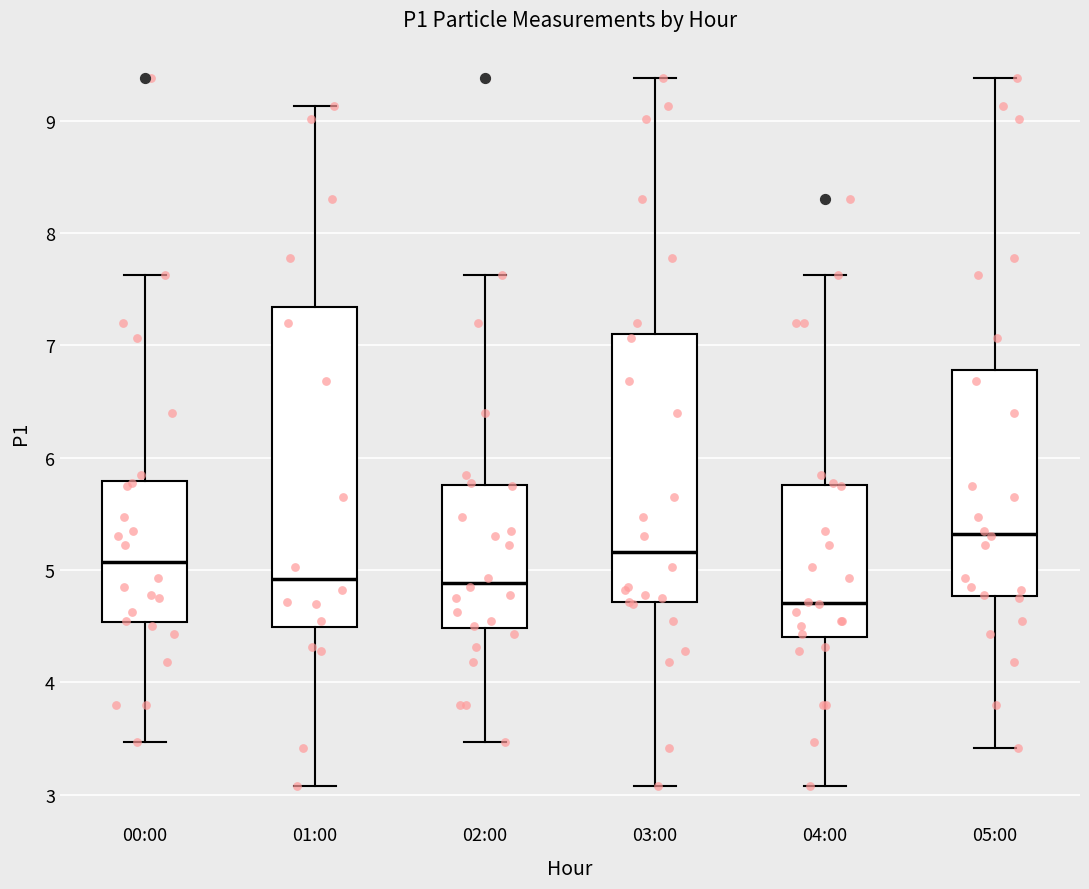

Which box has the highest median line?

05:00